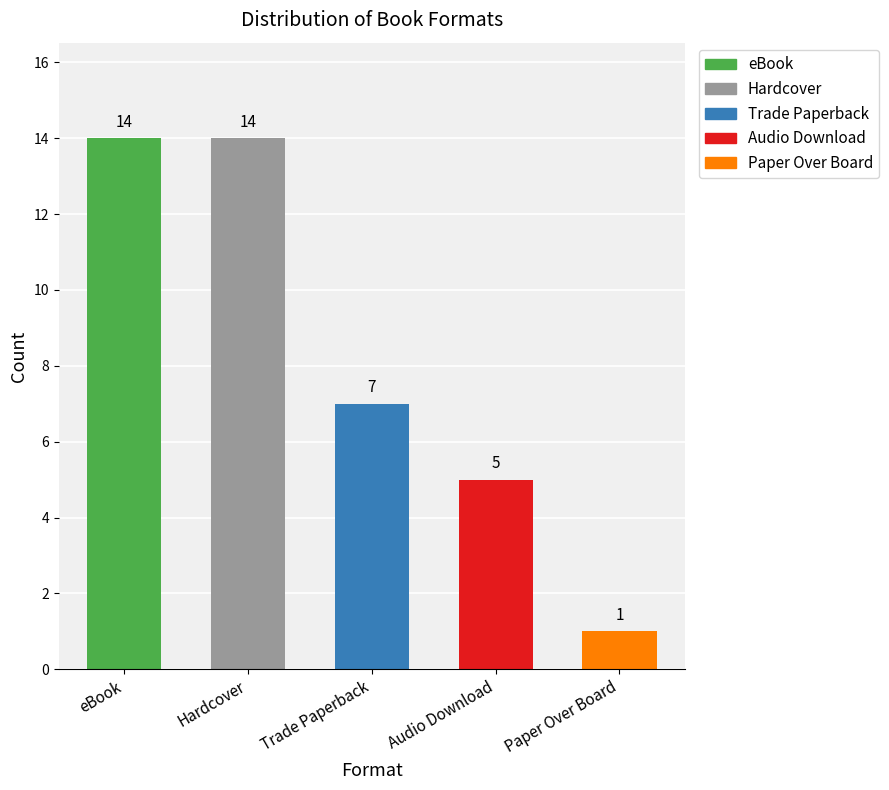

What is the difference between the values at Paper Over Board and Audio Download?

4